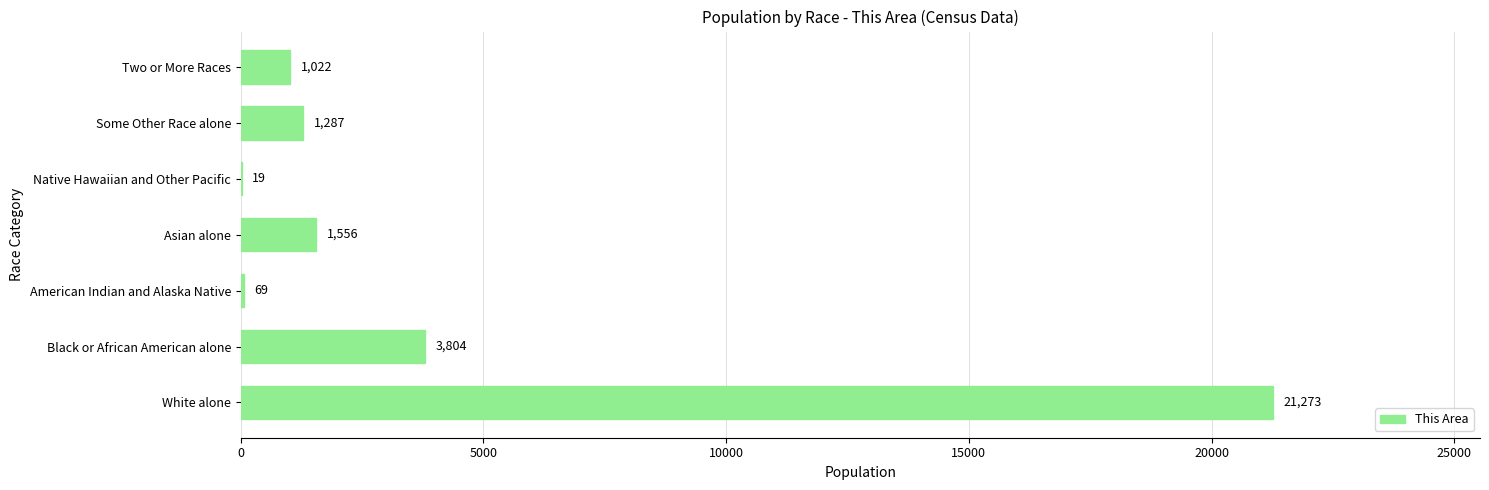

What is the maximum value shown in the chart?

21273